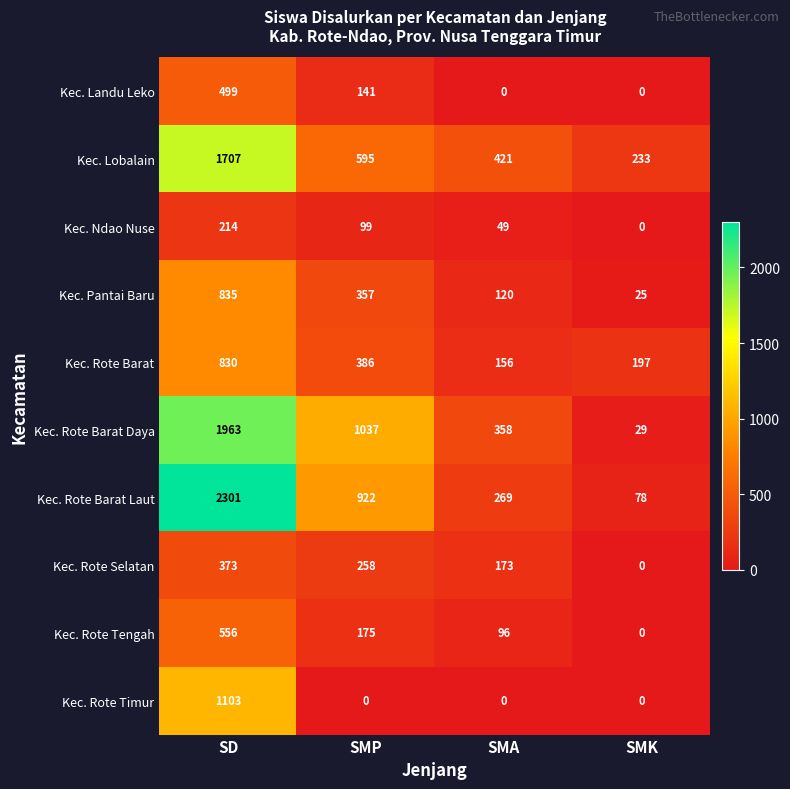

At which label is Kec. Lobalain closest to 970?

SMP